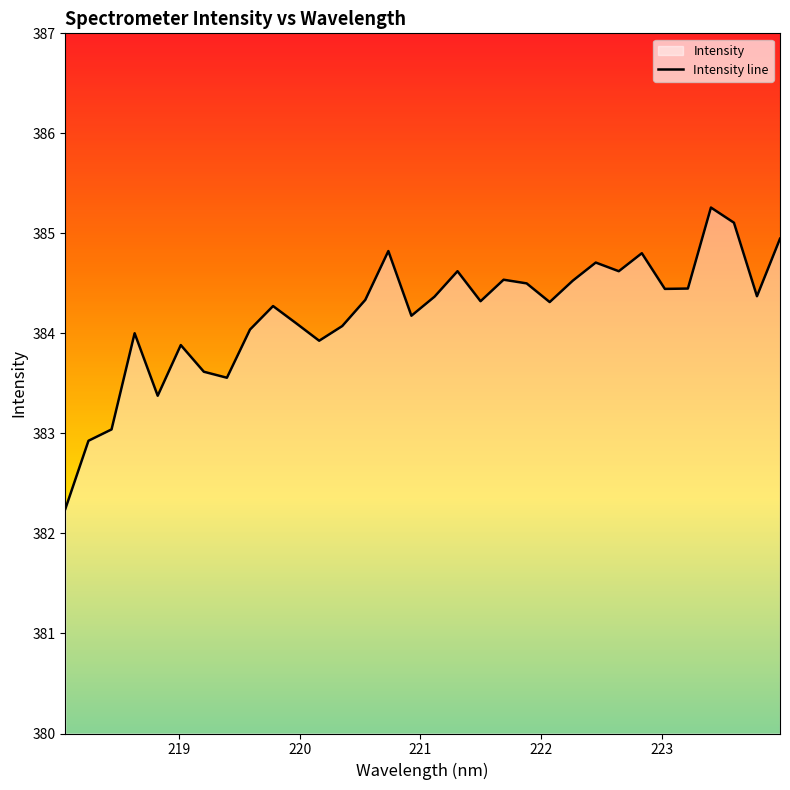

What is the minimum value shown in the chart?

382.2